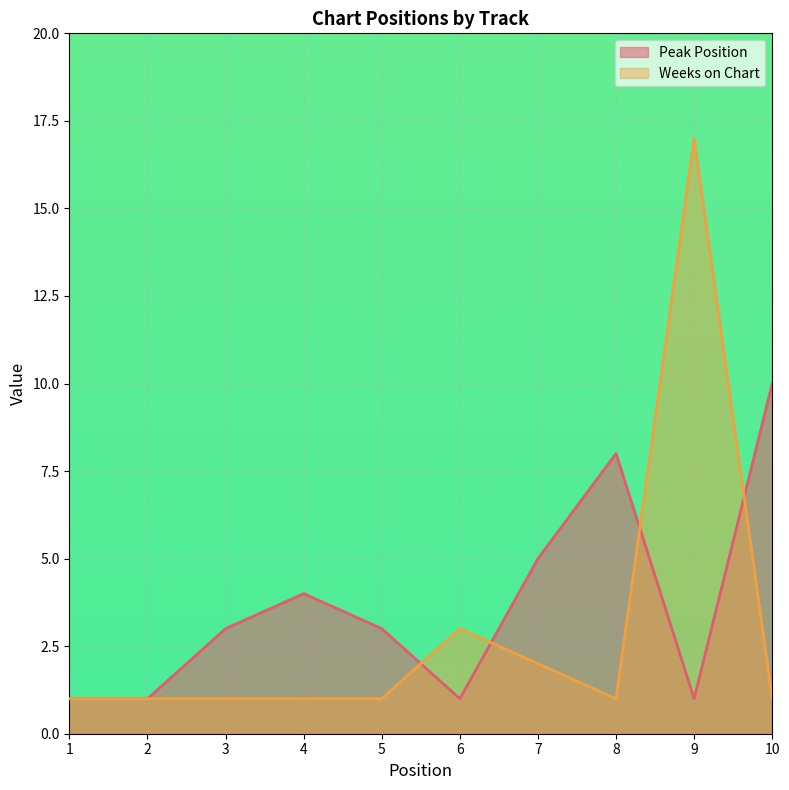

Does the chart display data point markers on the line(s)?

No